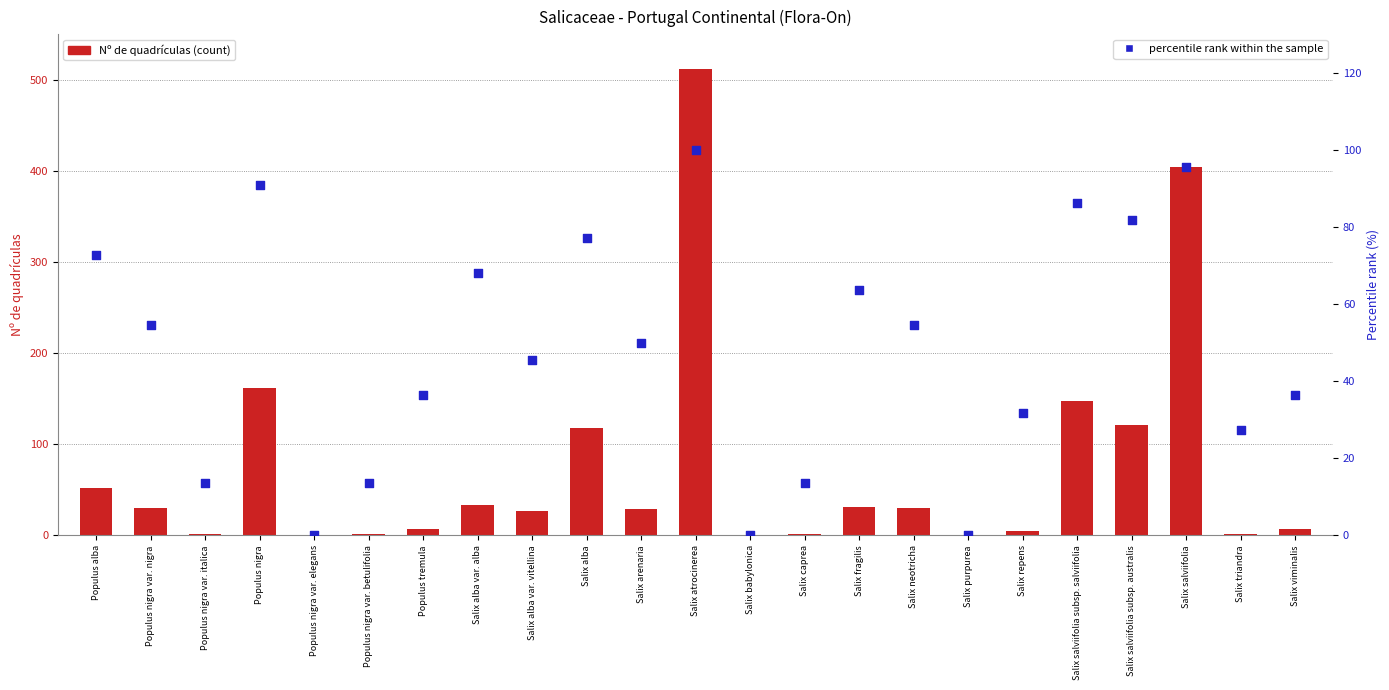

Which series has the largest Y range (max minus min)?

Nº de quadrículas